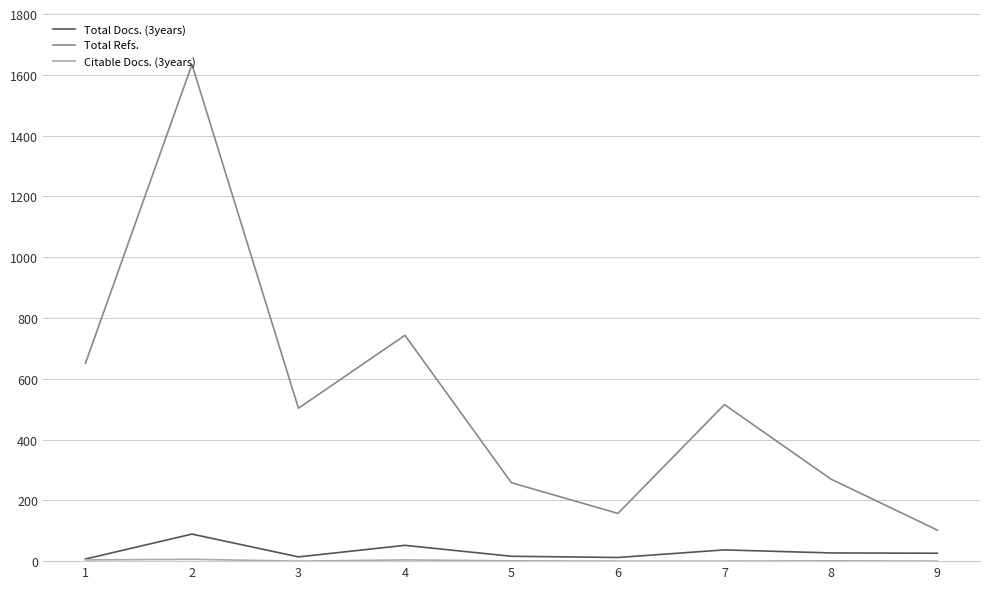

What is the maximum value shown in the chart?

1634